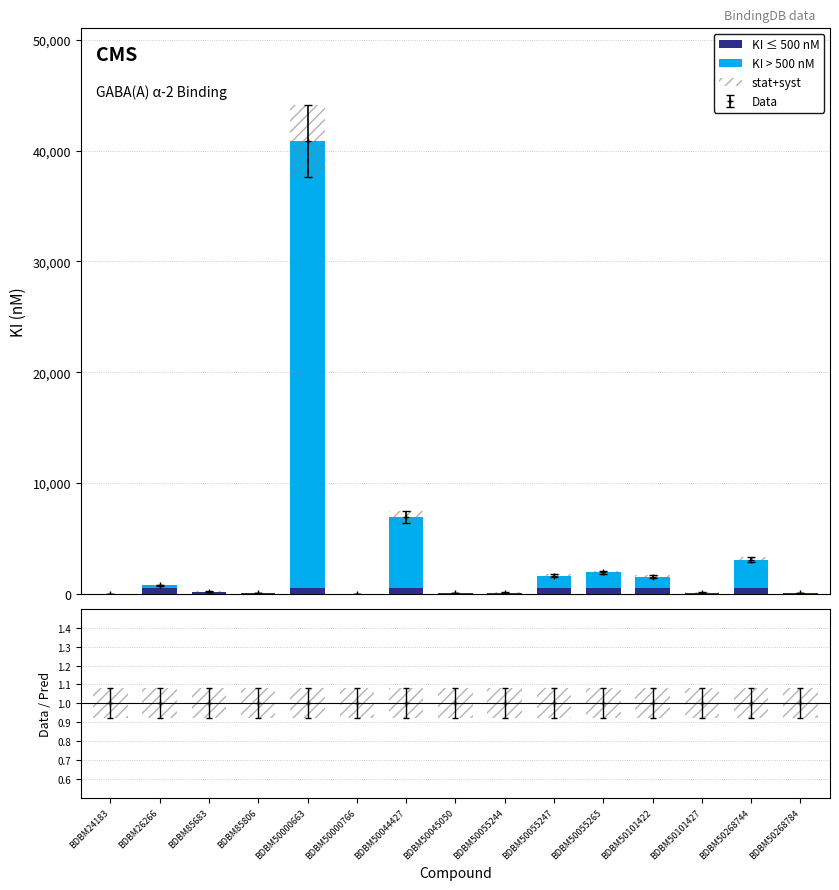

At which category does the chart reach its peak across all series?

BDBM50000663